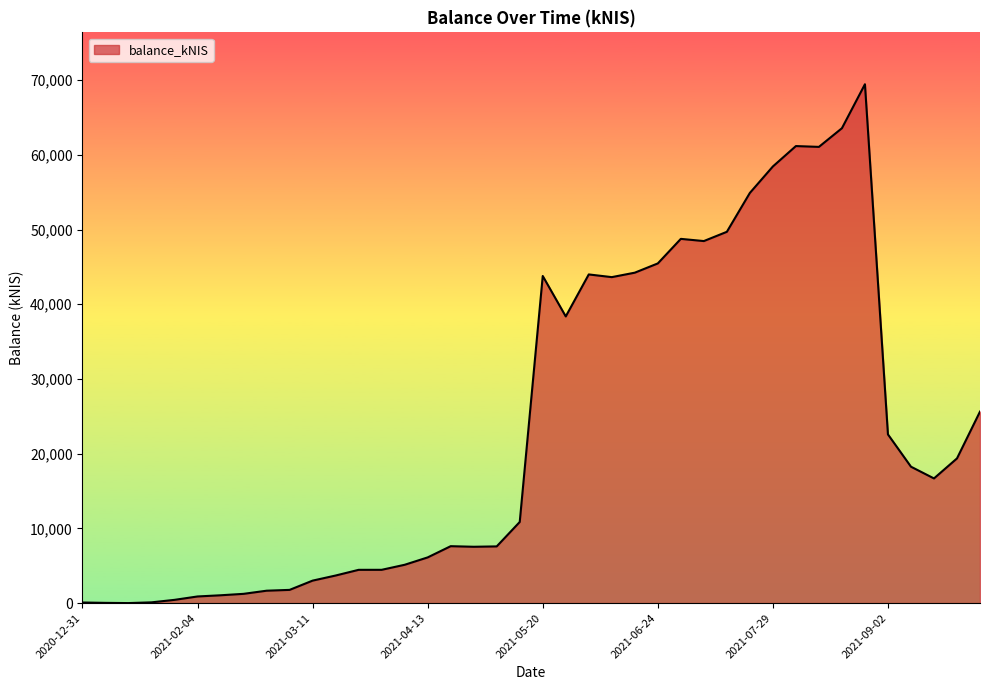

What is the sum of all values?

945245.6